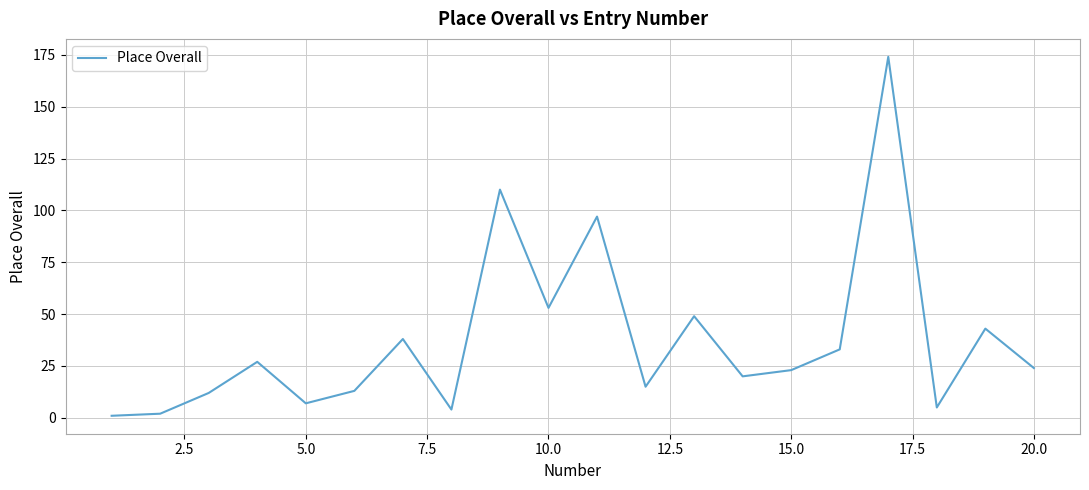

What is the difference between the maximum and minimum values?

173